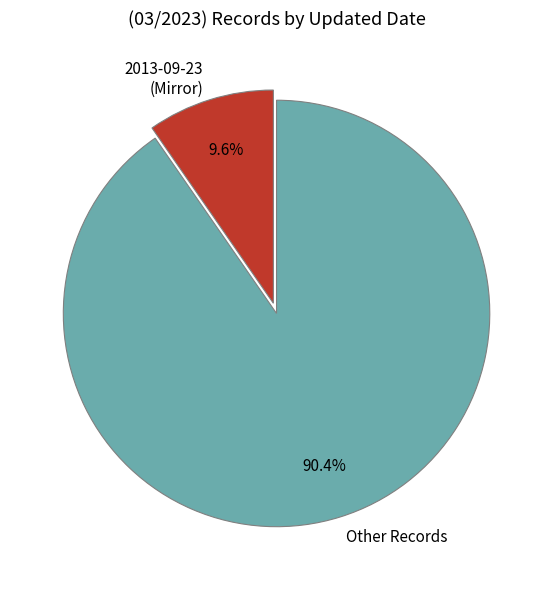

Which slice is the smallest?

2013-09-23